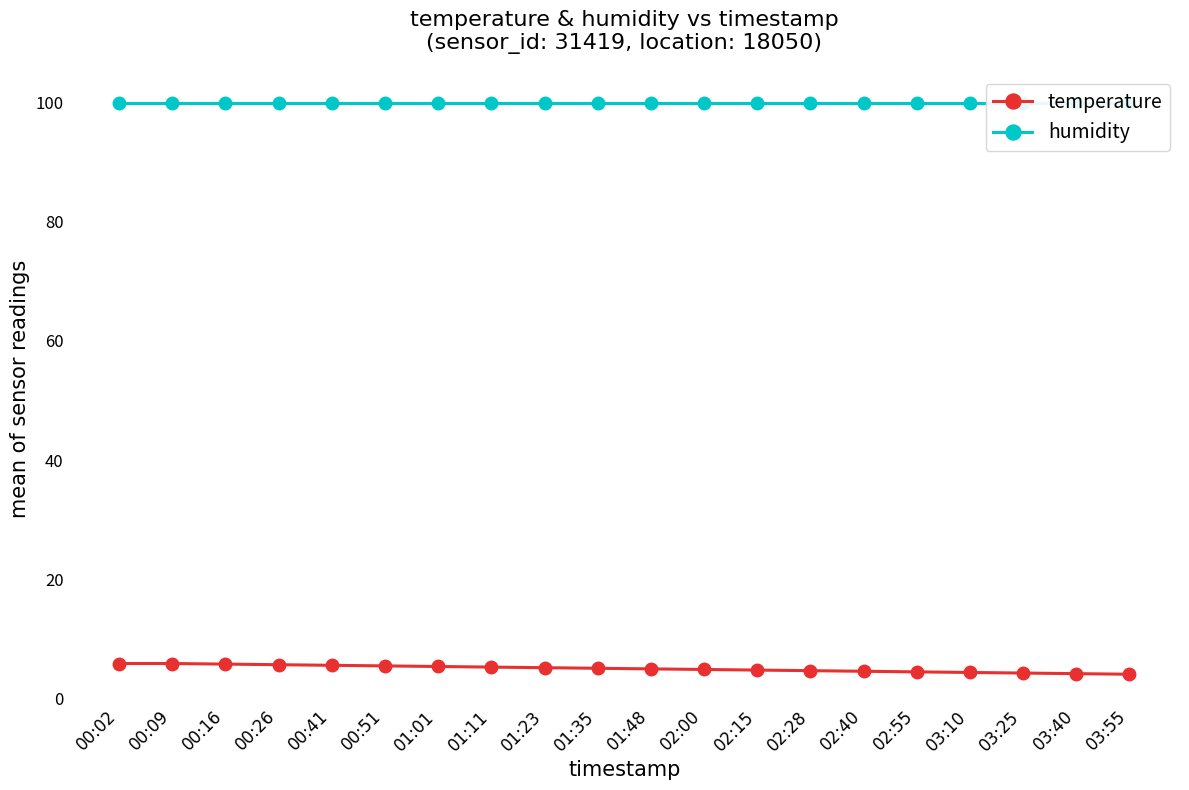

Reading left to right, extract all data points from this chart.

temperature: 00:02=5.9	00:09=5.9	00:16=5.8	00:26=5.7	00:41=5.6	00:51=5.5	01:01=5.4	01:11=5.3	01:23=5.2	01:35=5.1	01:48=5.0	02:00=4.9	02:15=4.8	02:28=4.7	02:40=4.6	02:55=4.5	03:10=4.4	03:25=4.3	03:40=4.2	03:55=4.1
humidity: 00:02=99.9	00:09=99.9	00:16=99.9	00:26=99.9	00:41=99.9	00:51=99.9	01:01=99.9	01:11=99.9	01:23=99.9	01:35=99.9	01:48=99.9	02:00=99.9	02:15=99.9	02:28=99.9	02:40=99.9	02:55=99.9	03:10=99.9	03:25=99.9	03:40=99.9	03:55=99.9